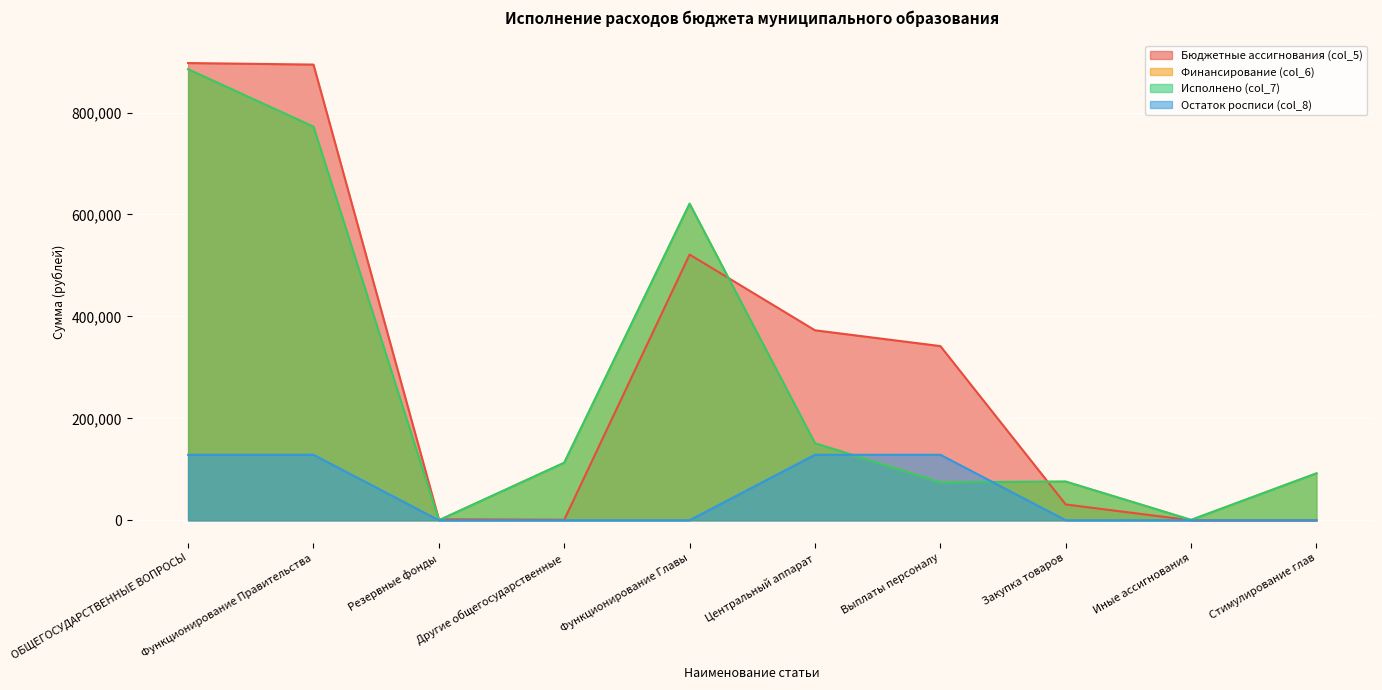

The value of Финансирование (col_6) at Функционирование Главы is 174809.5. True or false?

False